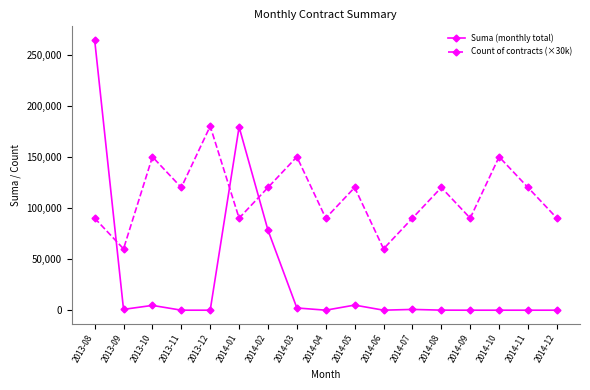

Which series ends up on top after the final intersection of Count of contracts (×30k) and Suma (monthly total)?

Count of contracts (×30k)